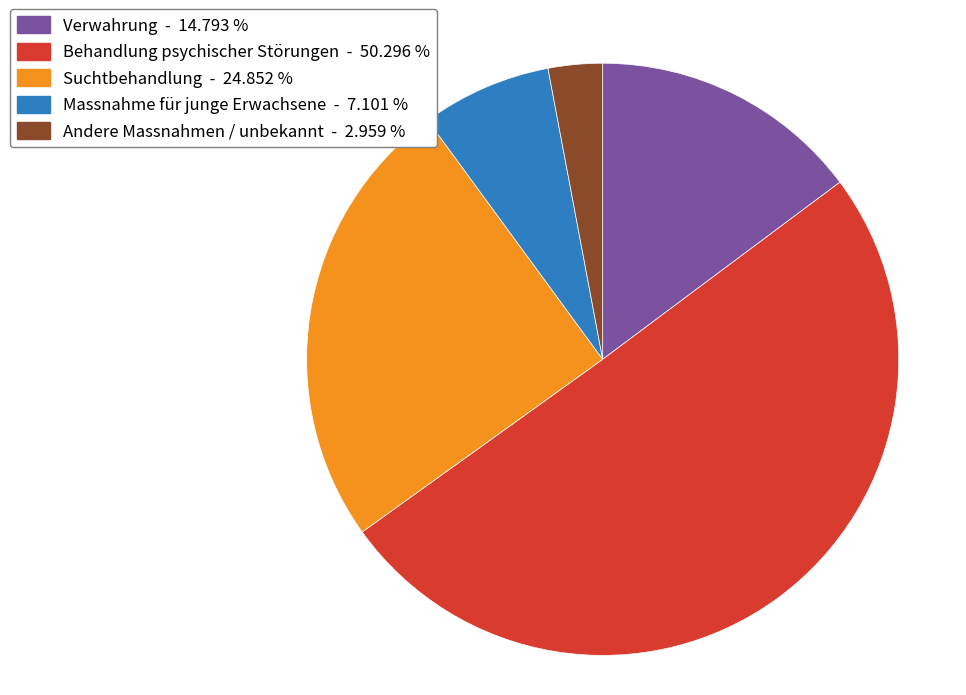

The Andere Massnahmen / unbekannt slice represents 3% of the pie. True or false?

True